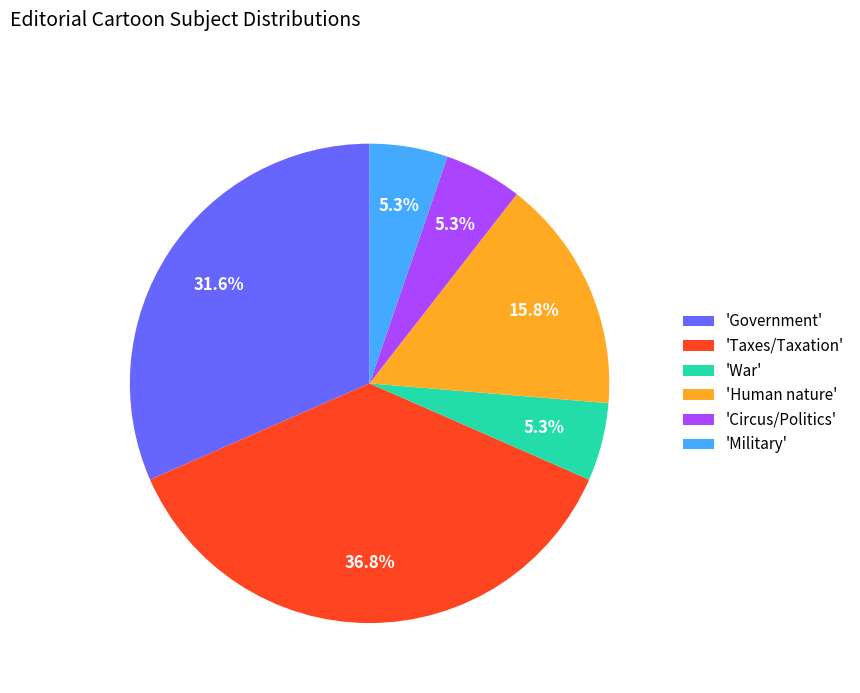

Is there a majority slice in this chart?

No